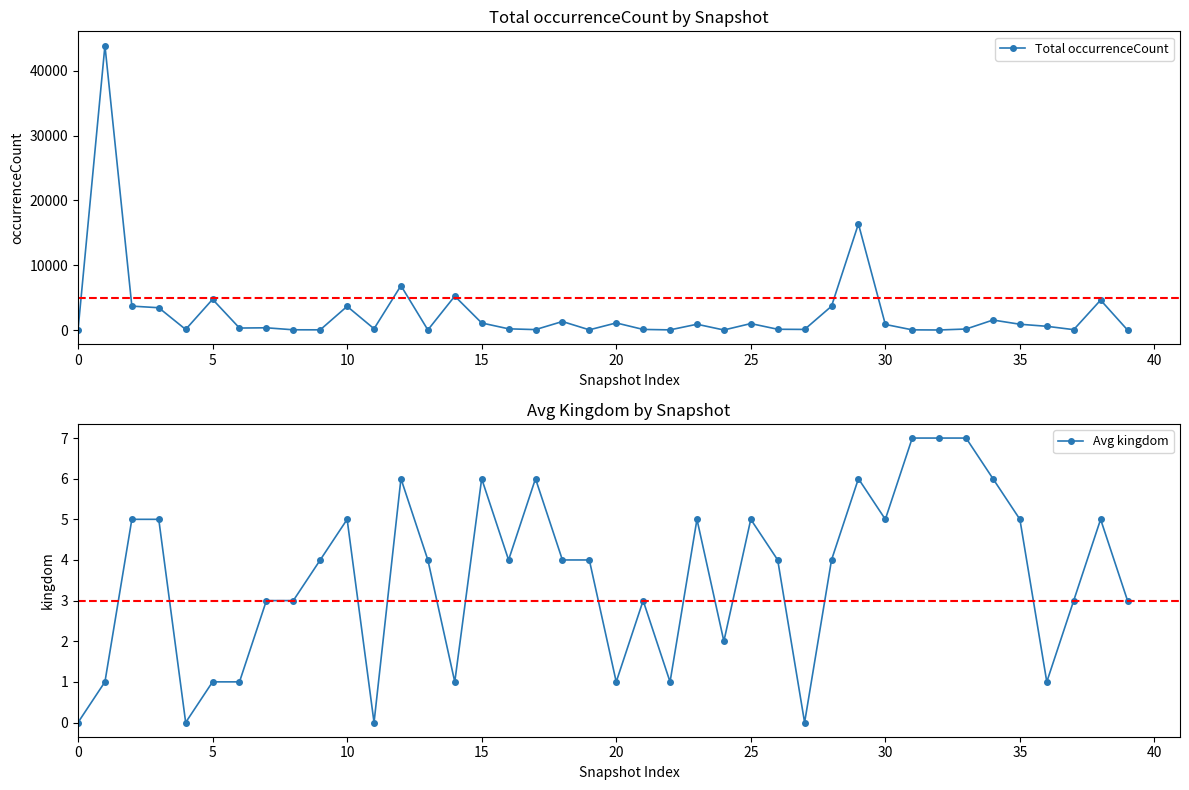

Is it true that Total occurrenceCount equals 4 at 32?

True